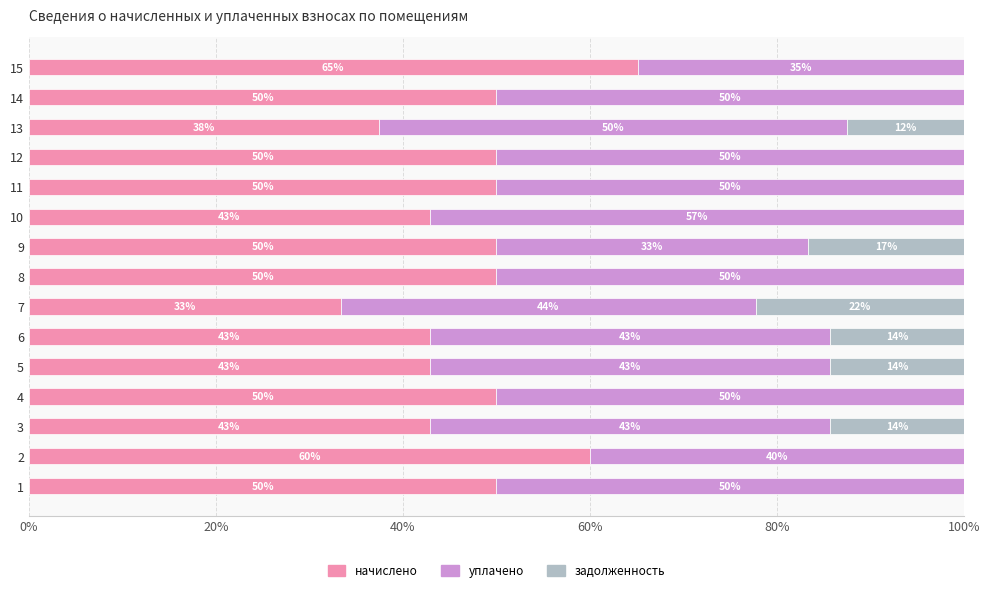

Which category has the highest value in the начислено series?

15